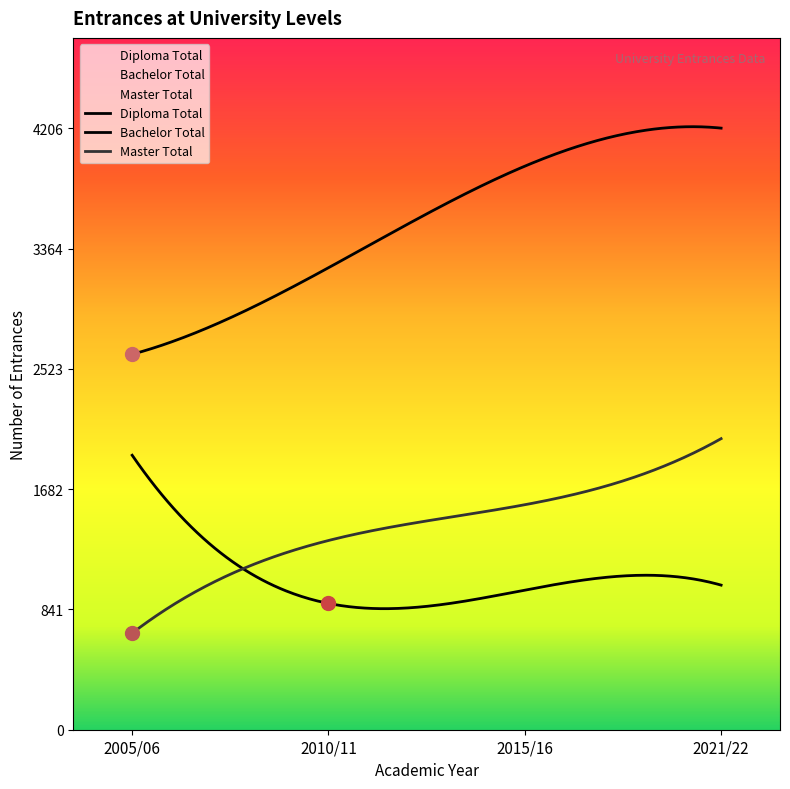

How many data points in Diploma Total are above 1011?

1